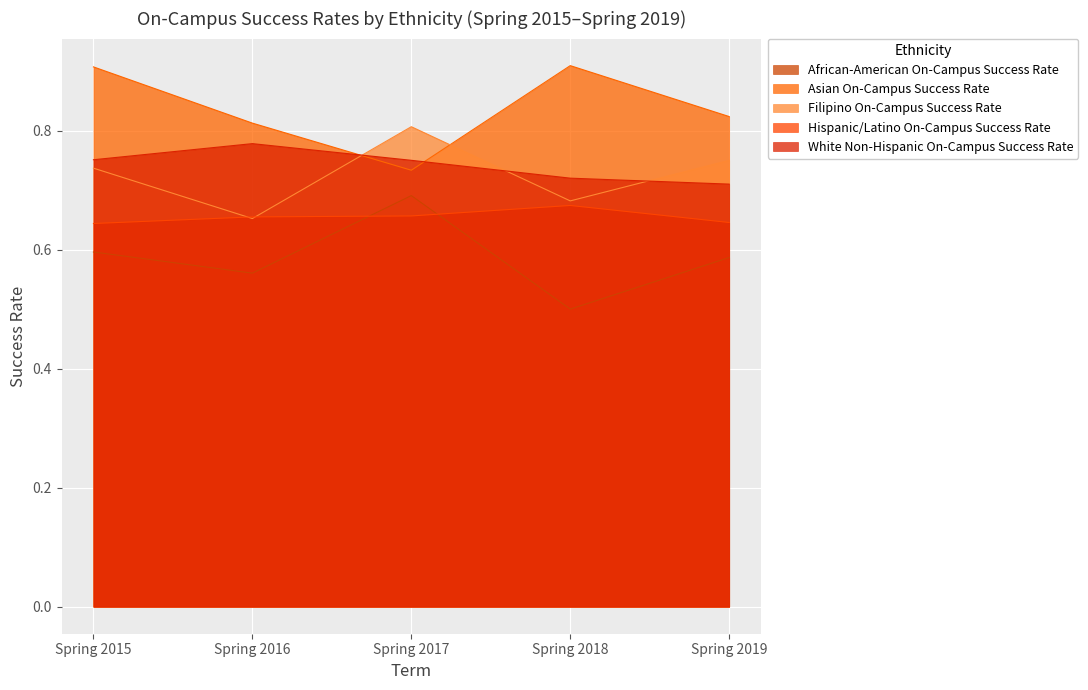

Is it true that White Non-Hispanic On-Campus Success Rate equals 0.7 at Spring 2019?

True